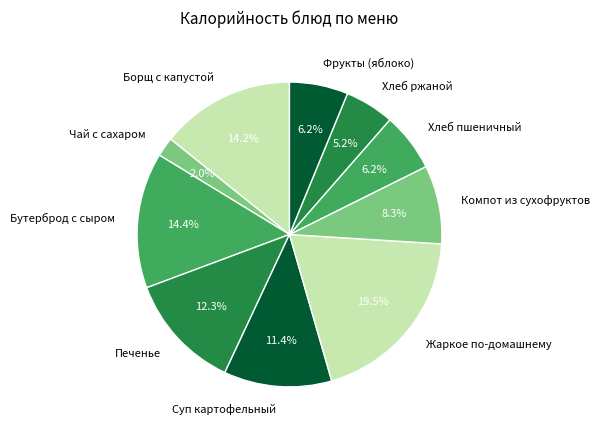

What is the ratio of the value at Суп картофельный to the value at Жаркое по-домашнему?

0.6